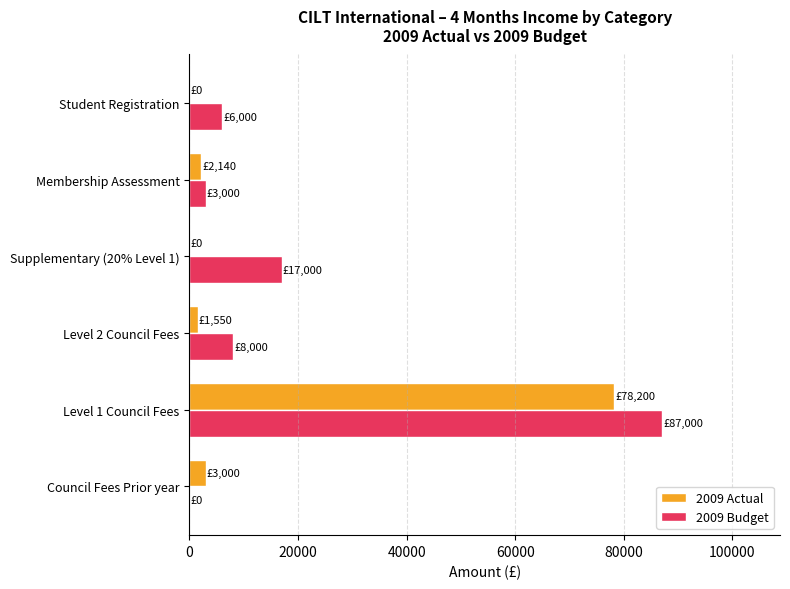

Is it true that 2009 Budget equals 3000 at Membership Assessment?

True